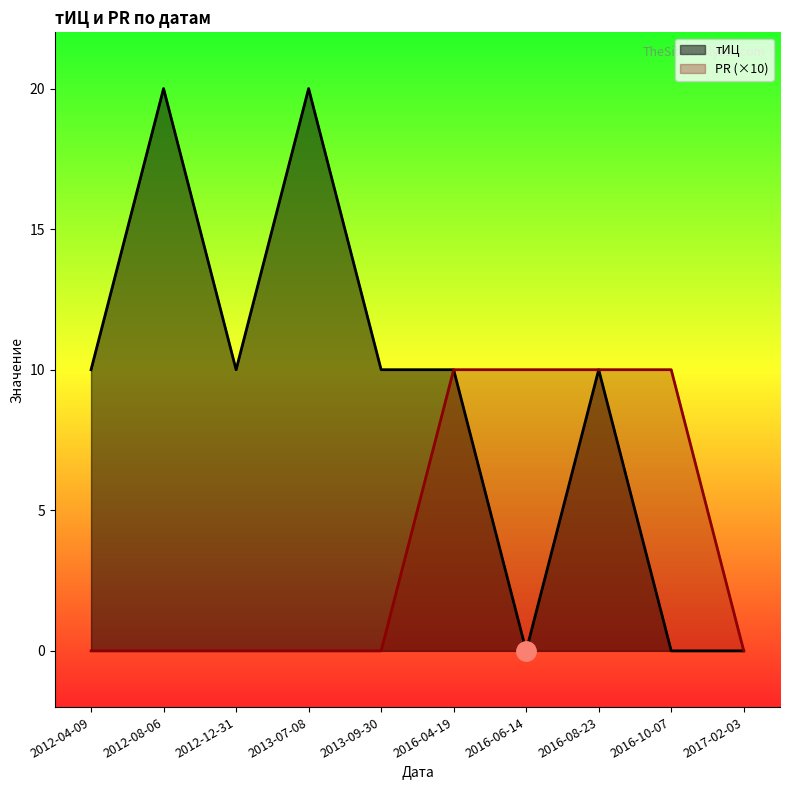

What is the maximum value shown in the chart?

20